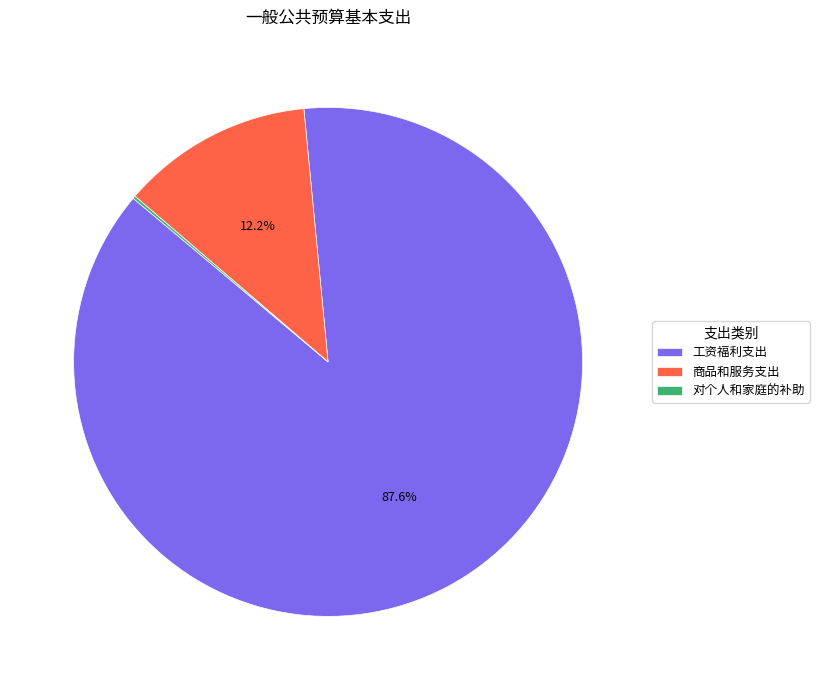

Which slice is the largest?

工资福利支出